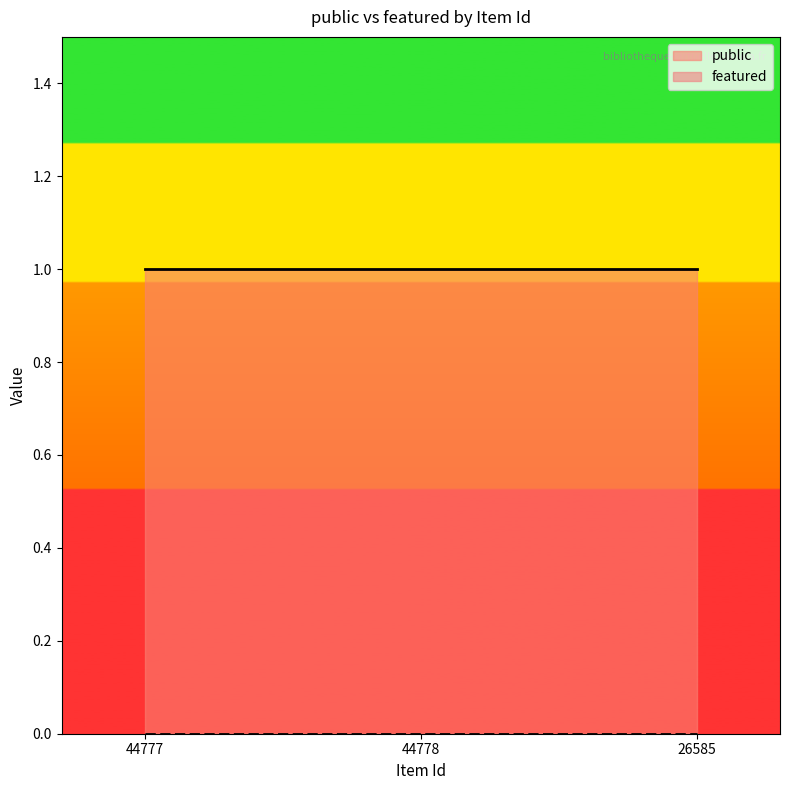

Count the number of data series in this chart.

2